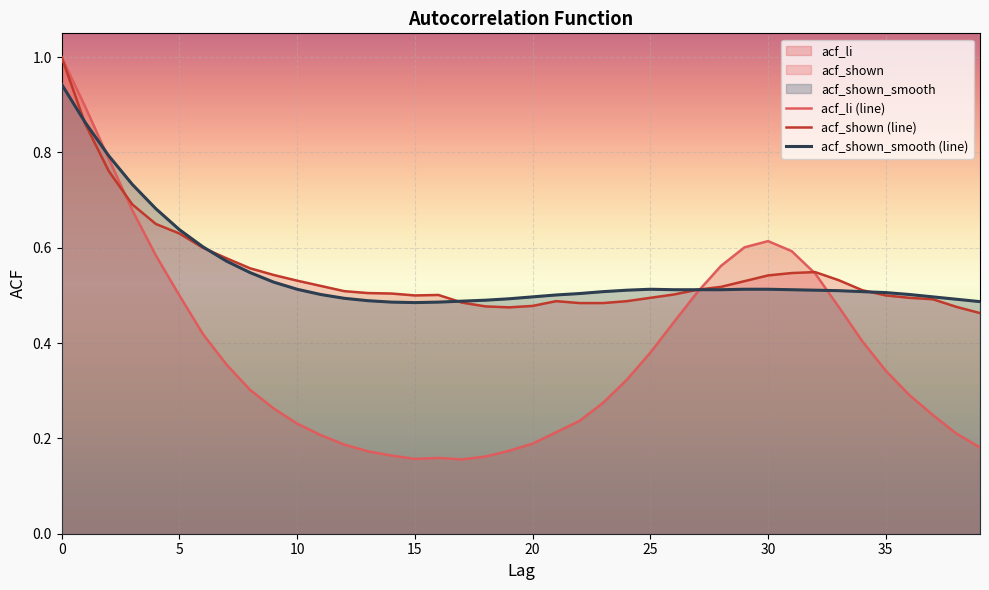

At which label is acf_shown closest to 0?

39